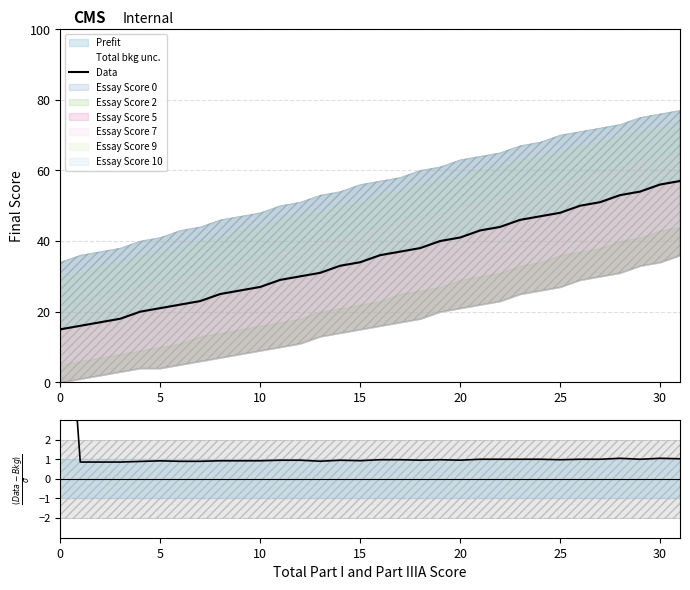

Between 24 and 8, which is larger?

24